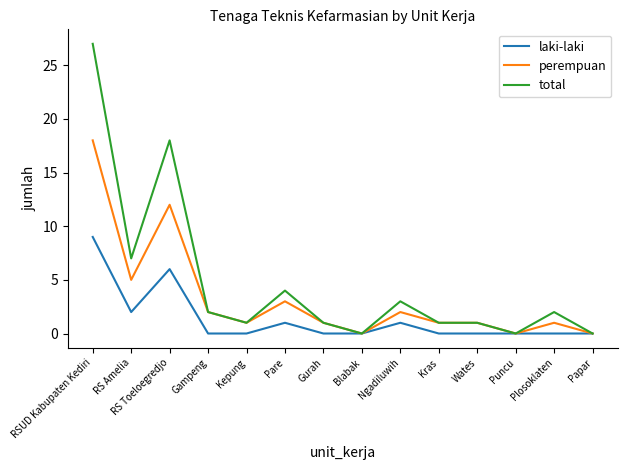

Which series has the largest total across all categories?

total